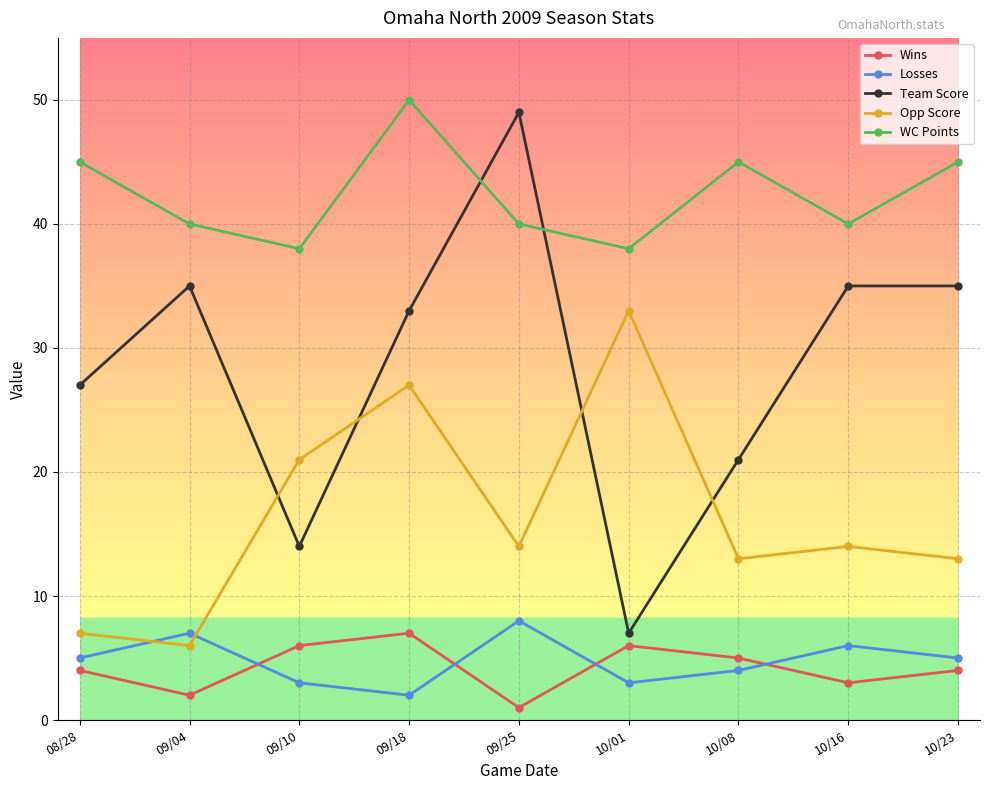

List the series in order of their peak value, highest first.

WC Points, Team Score, Opp Score, Losses, Wins